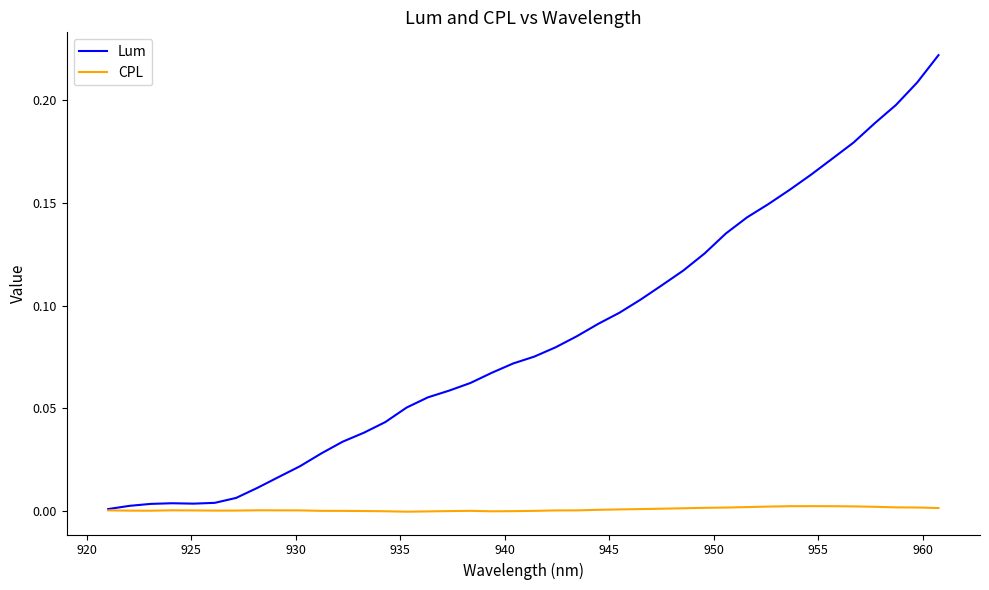

Rank the series by their maximum value, from highest to lowest.

Lum, CPL